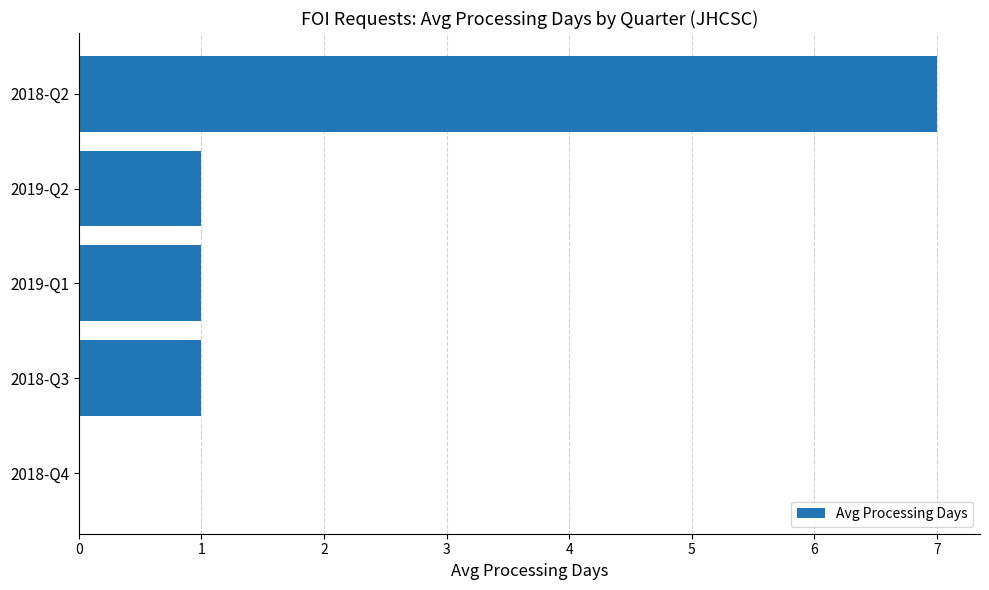

How many values are between 1 and 2?

3